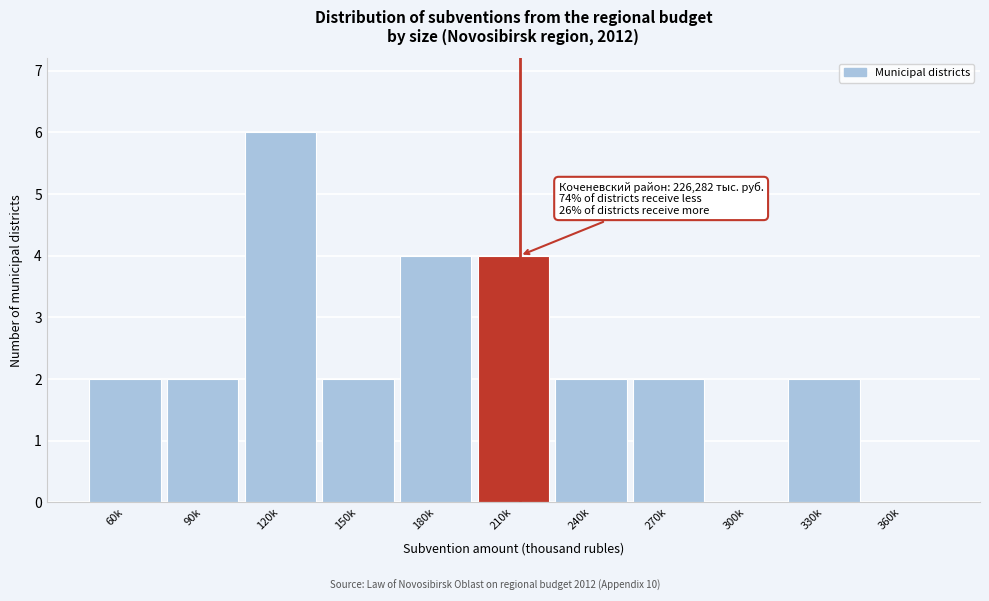

Reading left to right, transcribe all the data shown in this chart.

60k=2	90k=2	120k=6	150k=2	180k=4	210k=4	240k=2	270k=2	300k=0	330k=2	360k=0